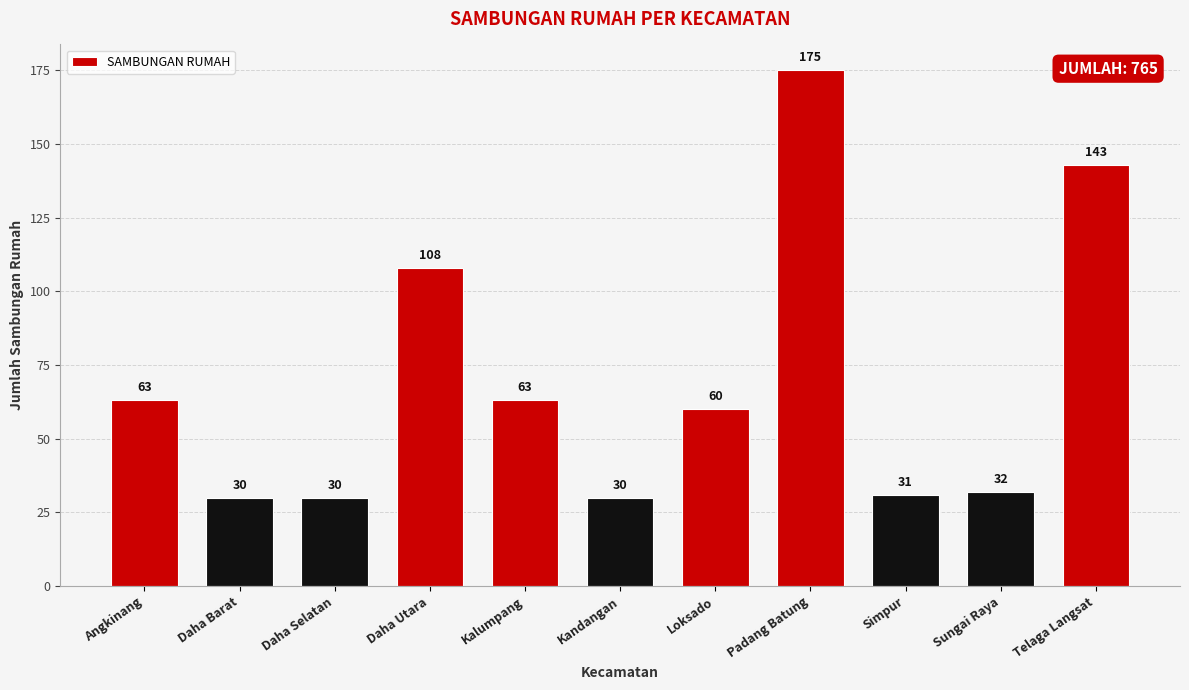

What is the sum of the values at Daha Barat and Kandangan?

60